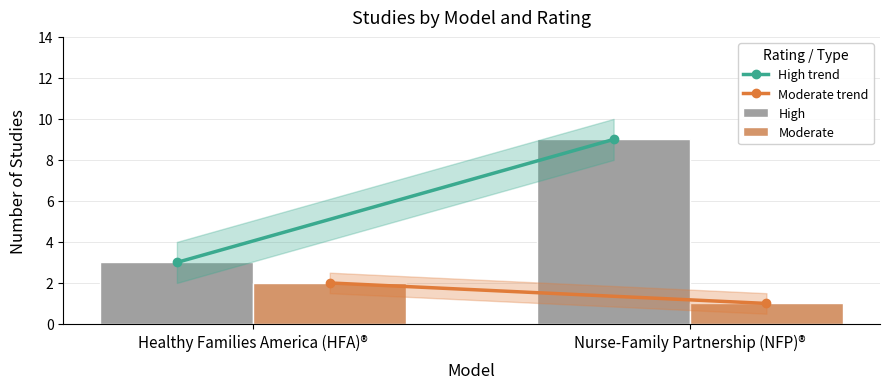

Rank the series by their maximum value, from highest to lowest.

High, Moderate